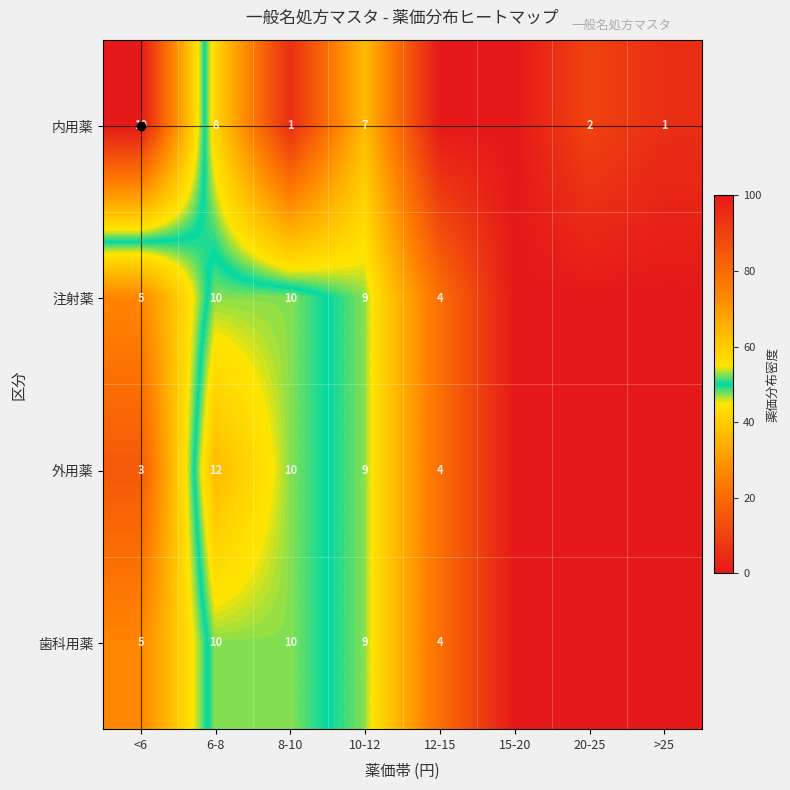

Count the number of categories in the chart.

8